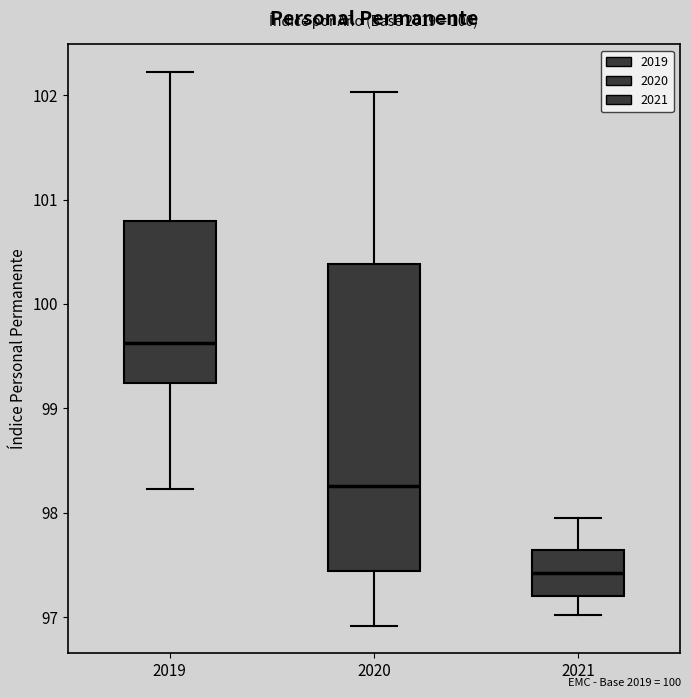

Reading left to right, read every box against the y-axis: the position of its median line, the range the box covers, and the ends of its whiskers. The values are not printed on the chart, so give them approximately, as read against the axis.

2019: median 99.6, box 99.2 to 100.8, whiskers 98.2 to 102.2
2020: median 98.3, box 97.4 to 100.4, whiskers 96.9 to 102.0
2021: median 97.4, box 97.2 to 97.6, whiskers 97.0 to 97.9